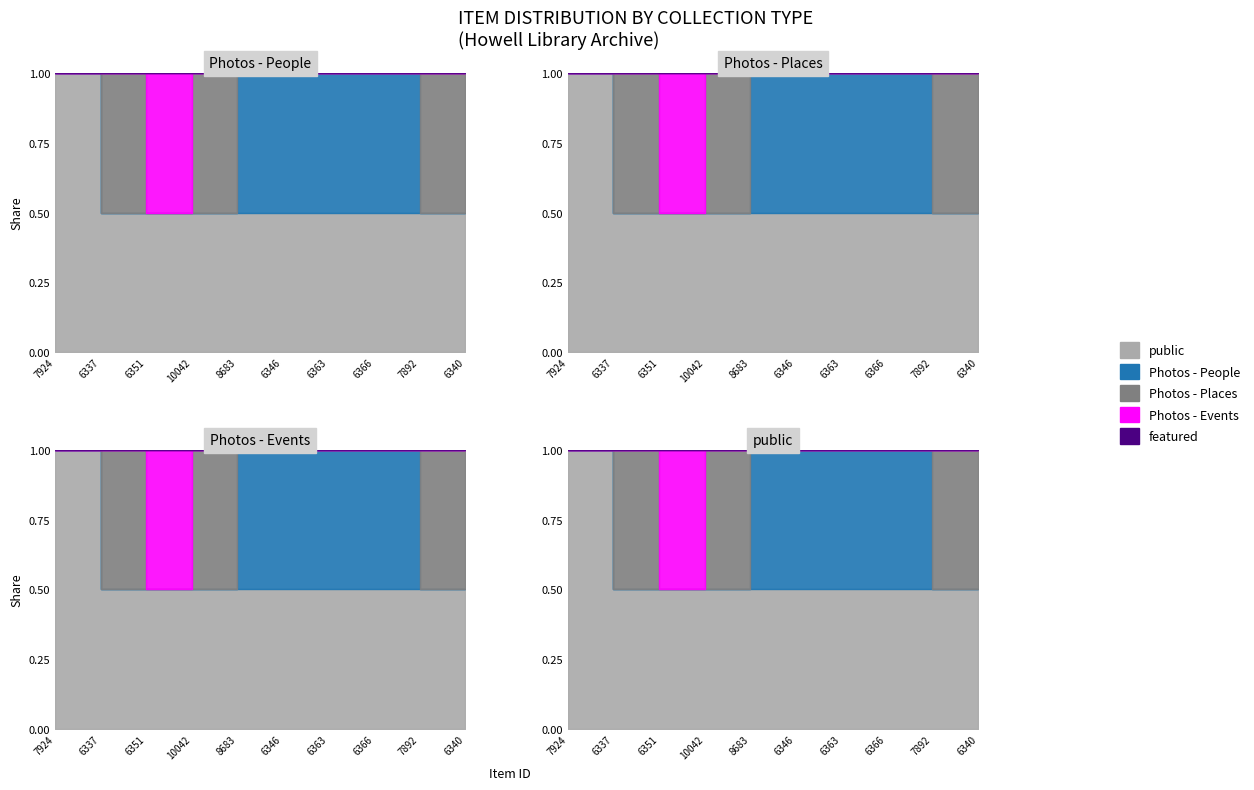

Count the Photos - Events values in the range 0 to 1.

10